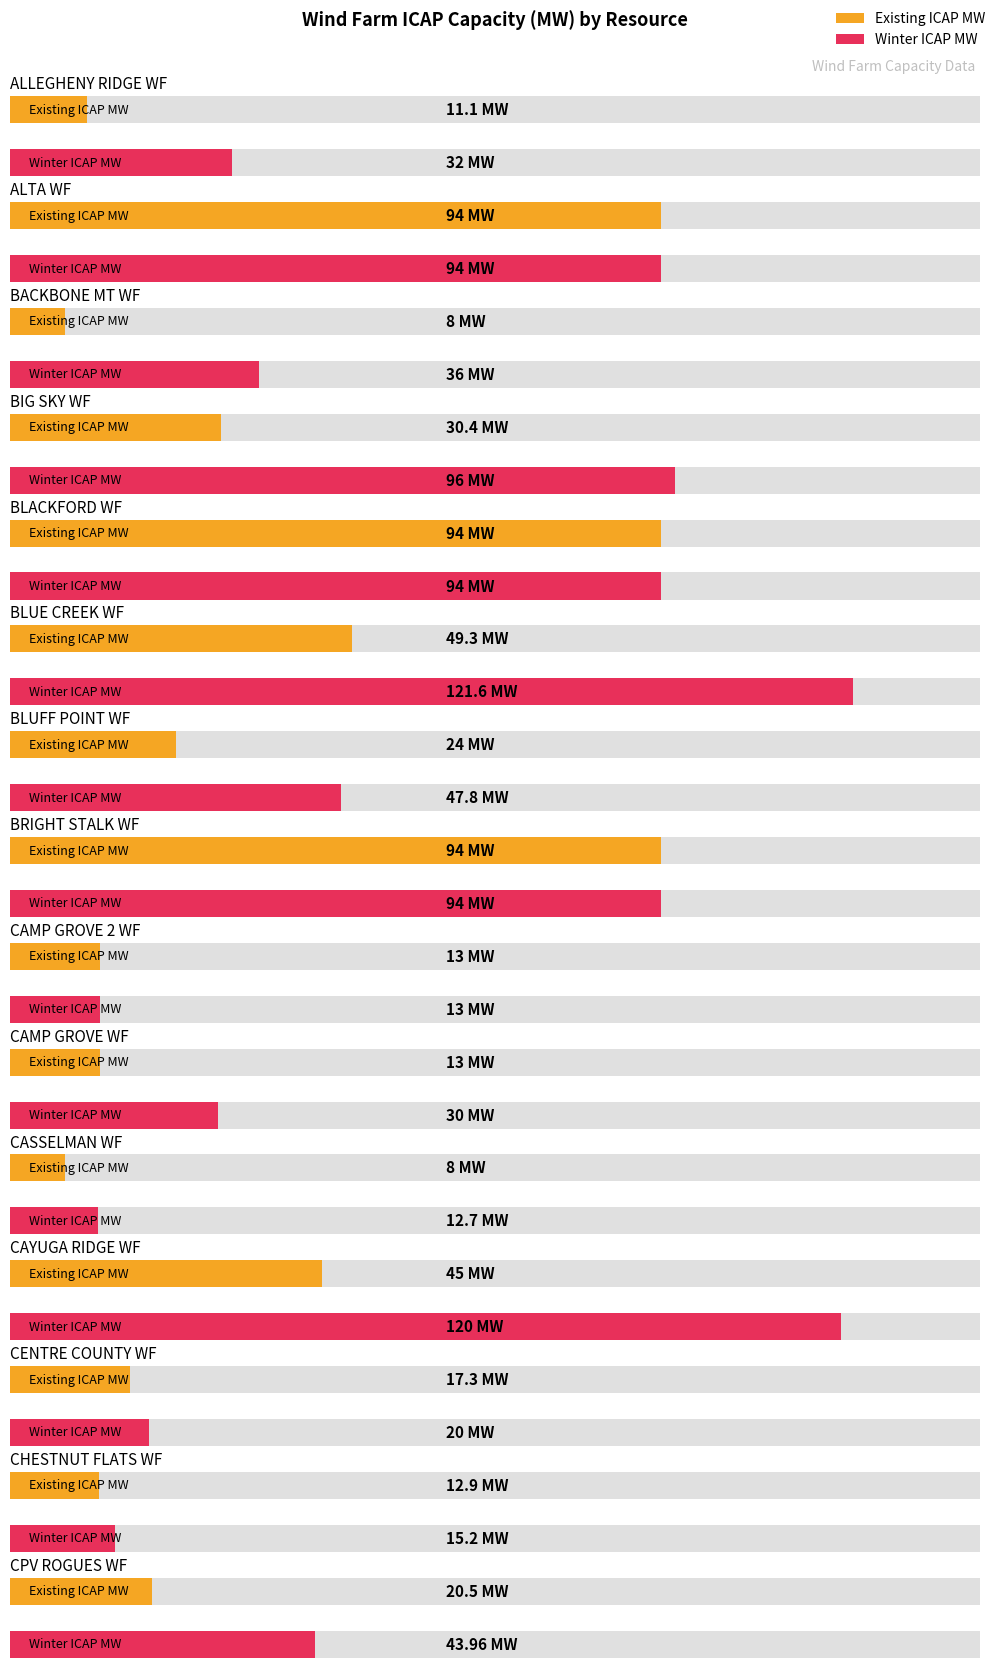

At BLACKFORD WF, list the series in order from smallest to largest.

Existing ICAP MW, Winter ICAP MW